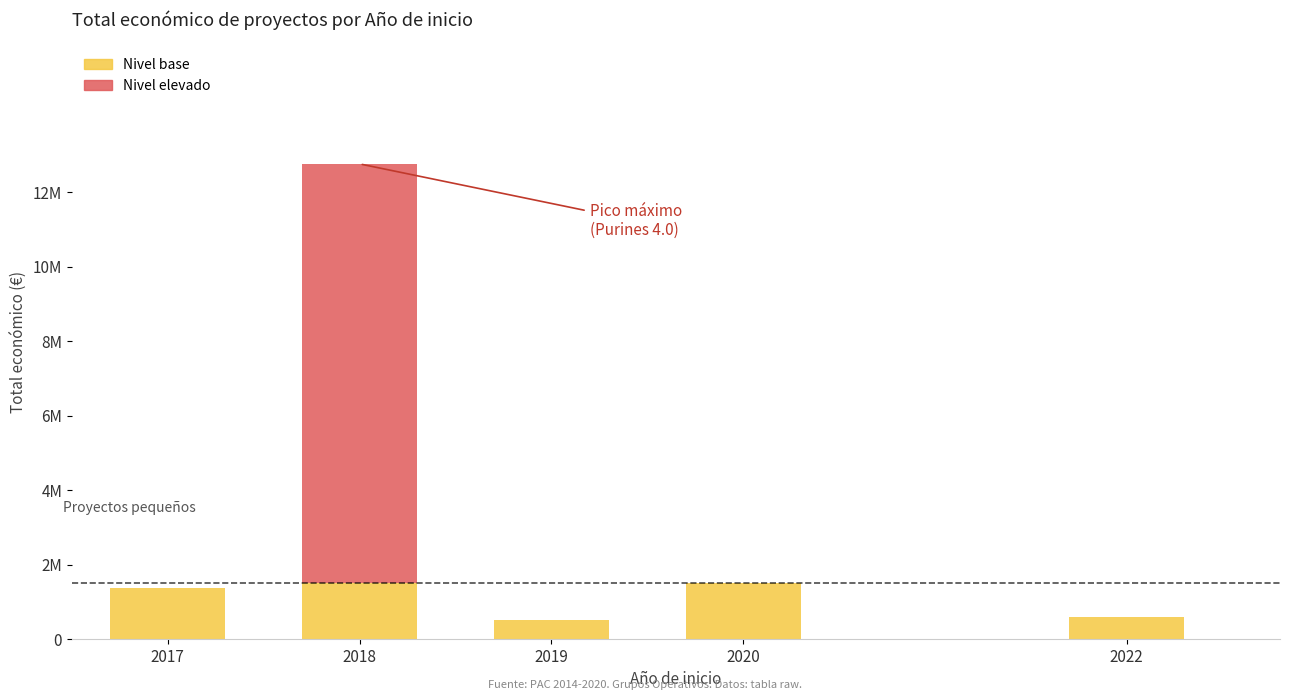

The value of Nivel base at 2017 is 2041779. True or false?

False